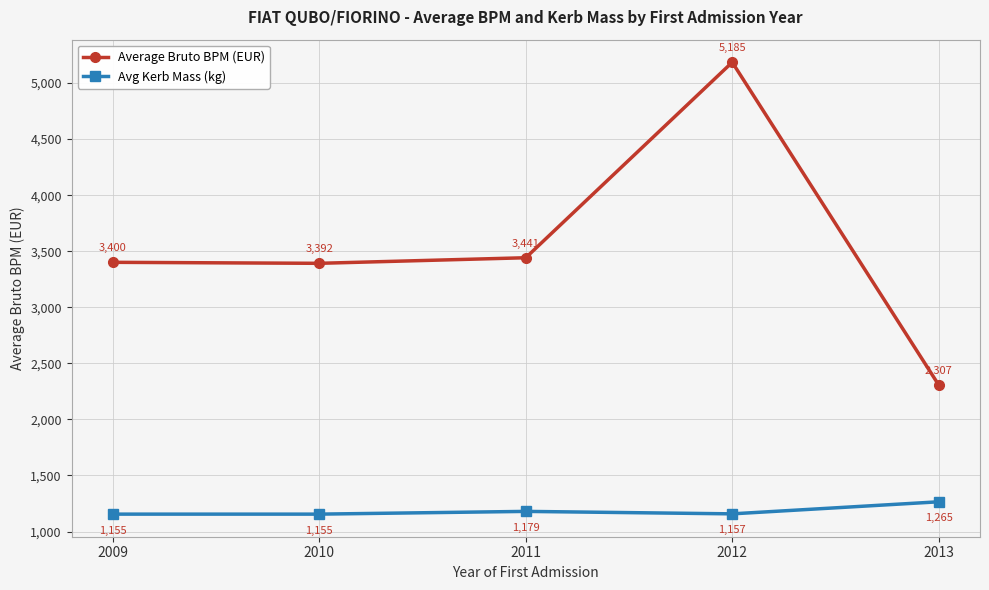

What are all the series names shown in the legend?

Average Bruto BPM (EUR), Avg Kerb Mass (kg)